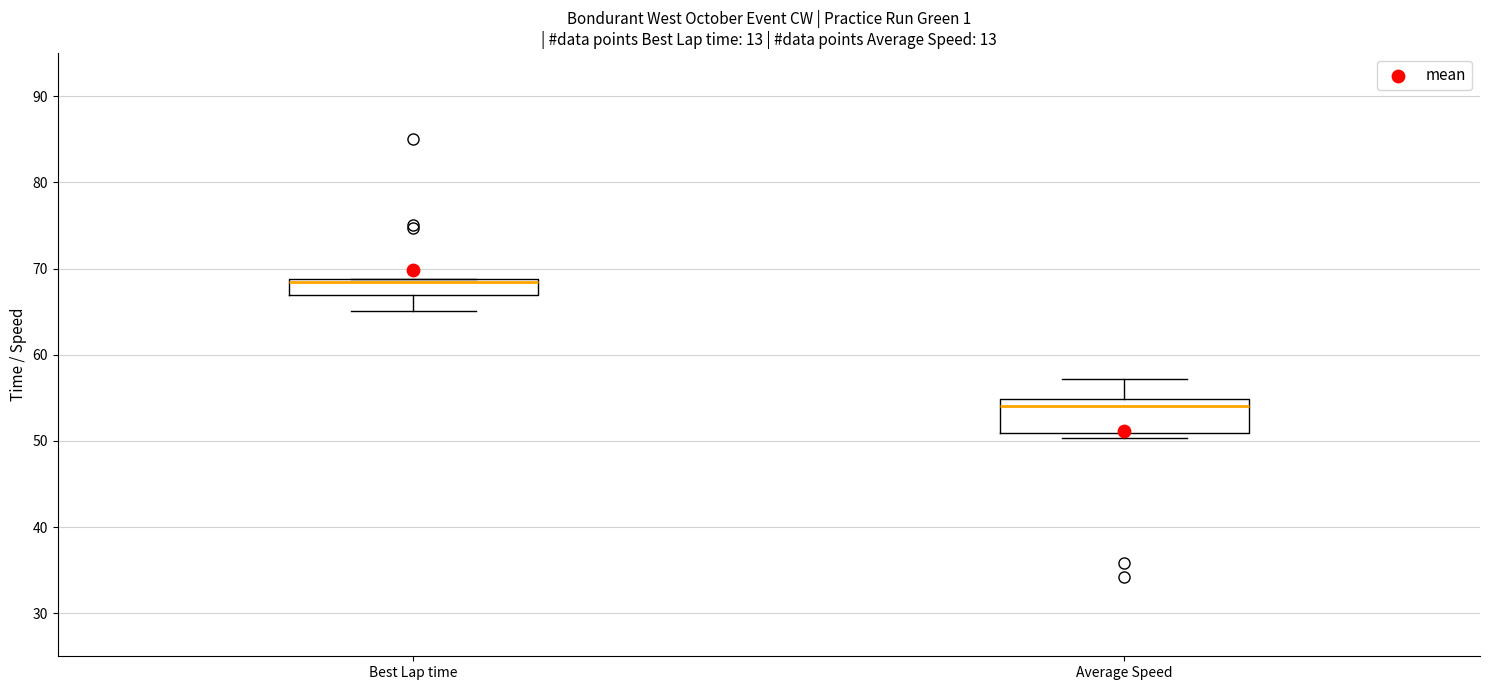

Comparing the boxes themselves (not the whiskers), which one is the tallest?

Average Speed